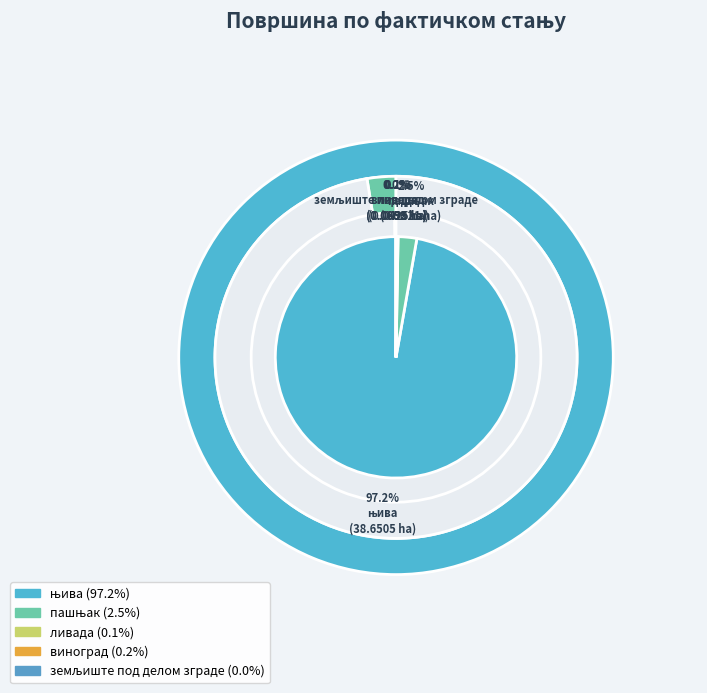

Does any single category account for the majority?

Yes